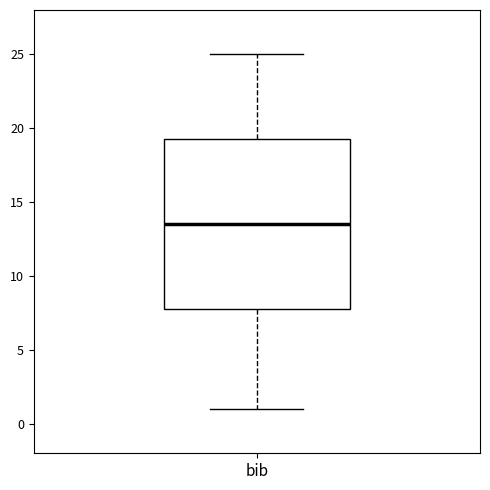

Where does the lower whisker of the box for bib end on the y-axis? The values are not printed on the chart, so give them approximately, as read against the axis.

1.0